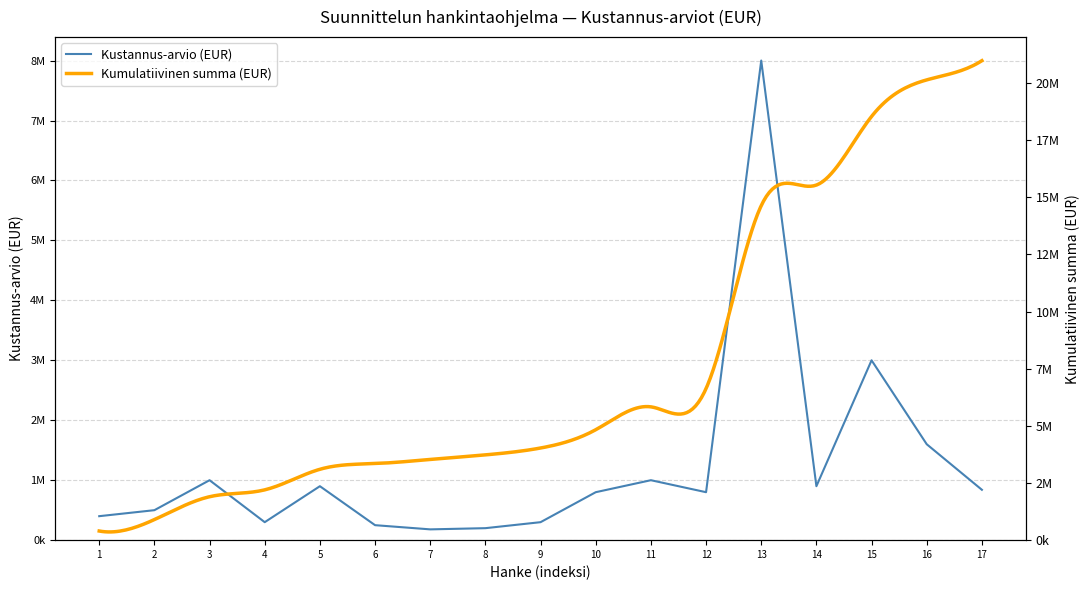

What is the change in value from 8 to 16?

+1400000